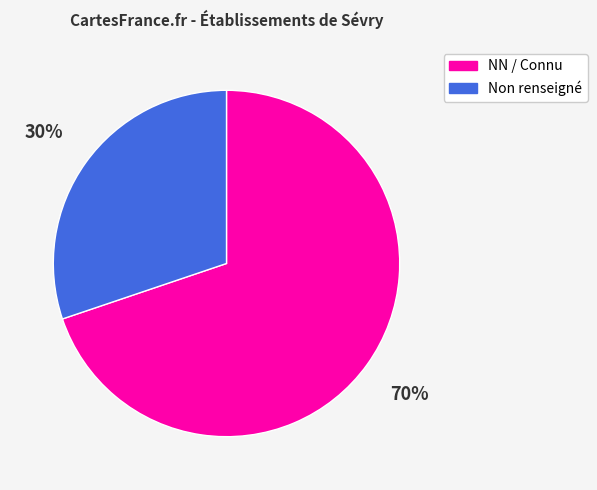

To the nearest percent, what is the difference between the largest and smallest slice percentages?

40%